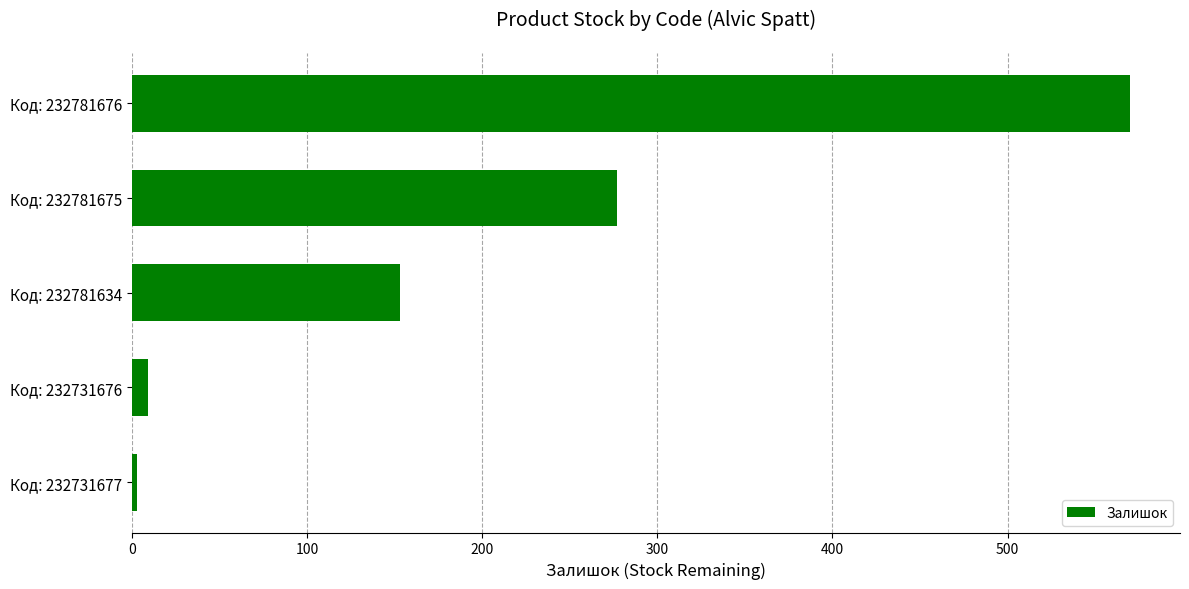

How many data points are less than 153?

2